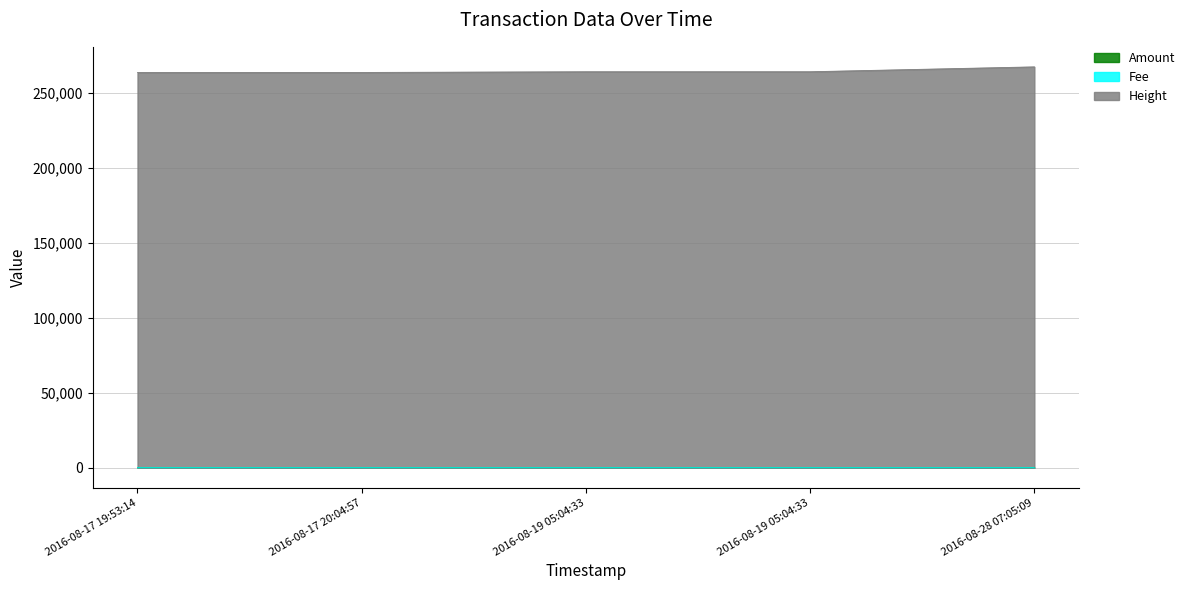

What is the label of the 1st point from the right?

2016-08-28 07:05:09